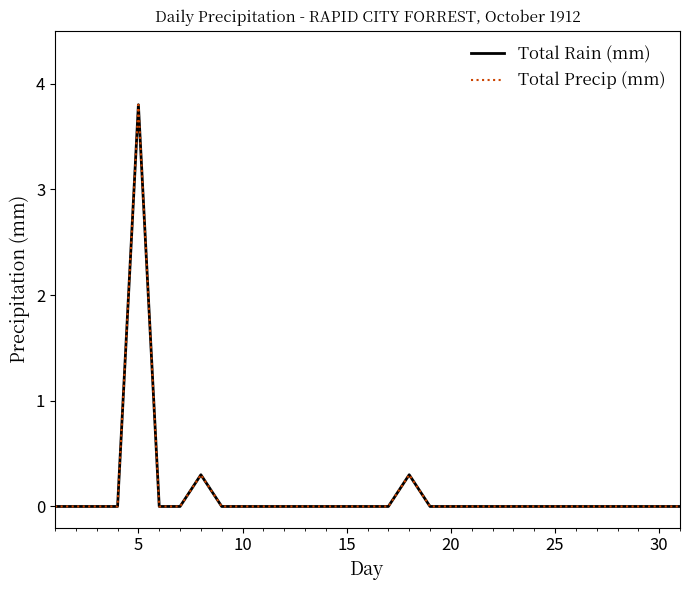

Does the chart have visible grid lines?

No